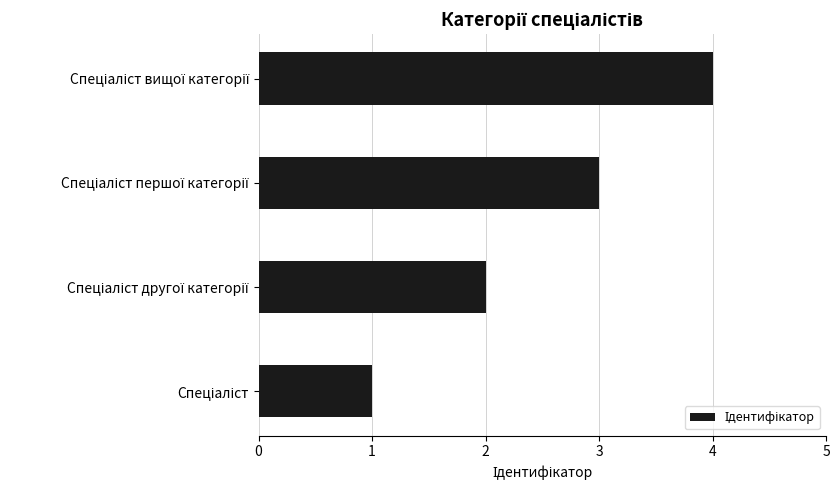

What is the difference between the maximum and minimum values?

3